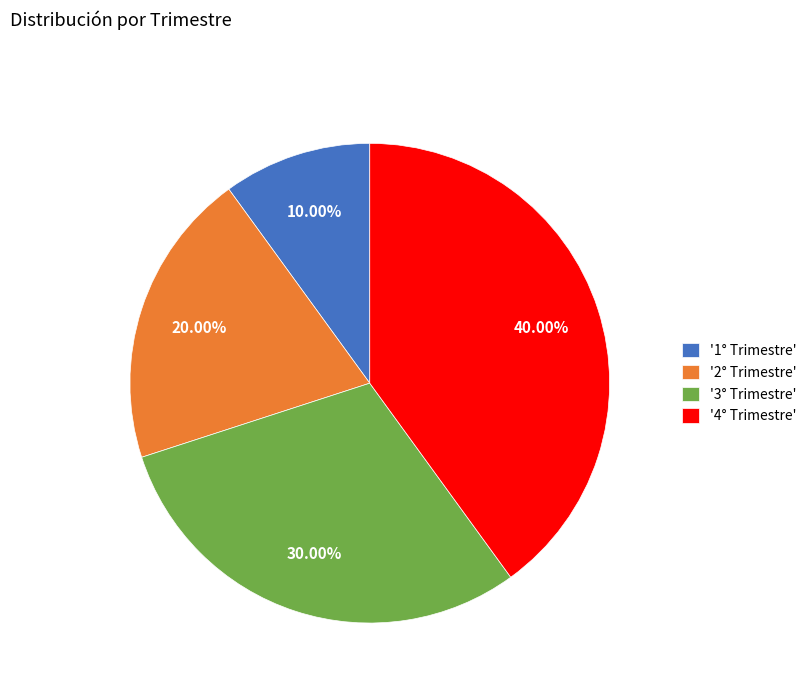

Rank the categories by value from highest to lowest.

'4° Trimestre', '3° Trimestre', '2° Trimestre', '1° Trimestre'